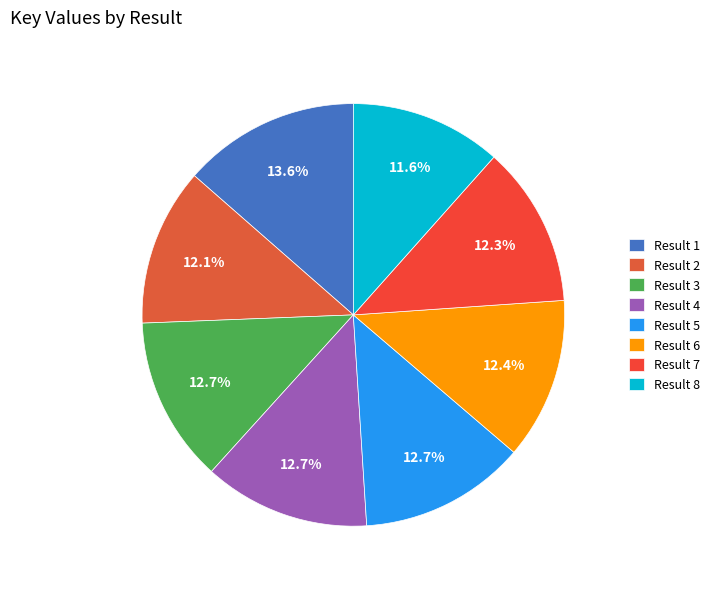

Is there a majority slice in this chart?

No